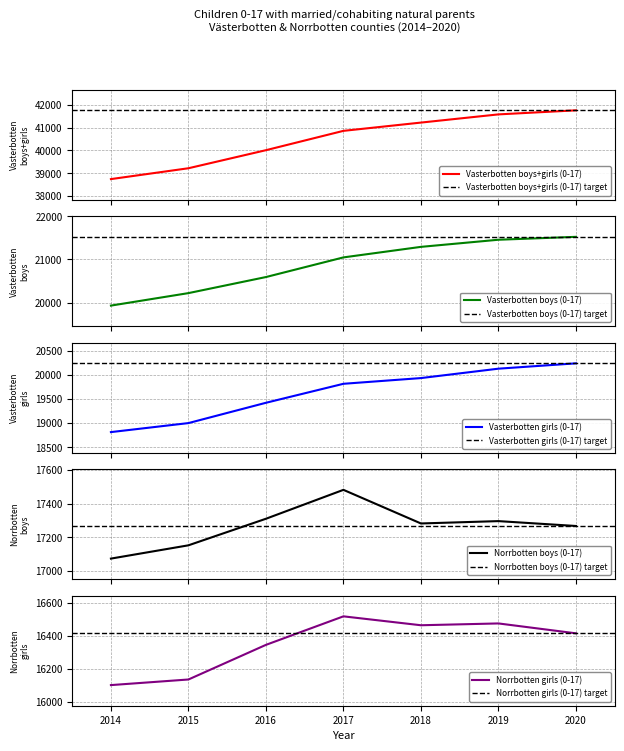

What is the minimum value for Vasterbotten boys+girls (0-17)?

38747